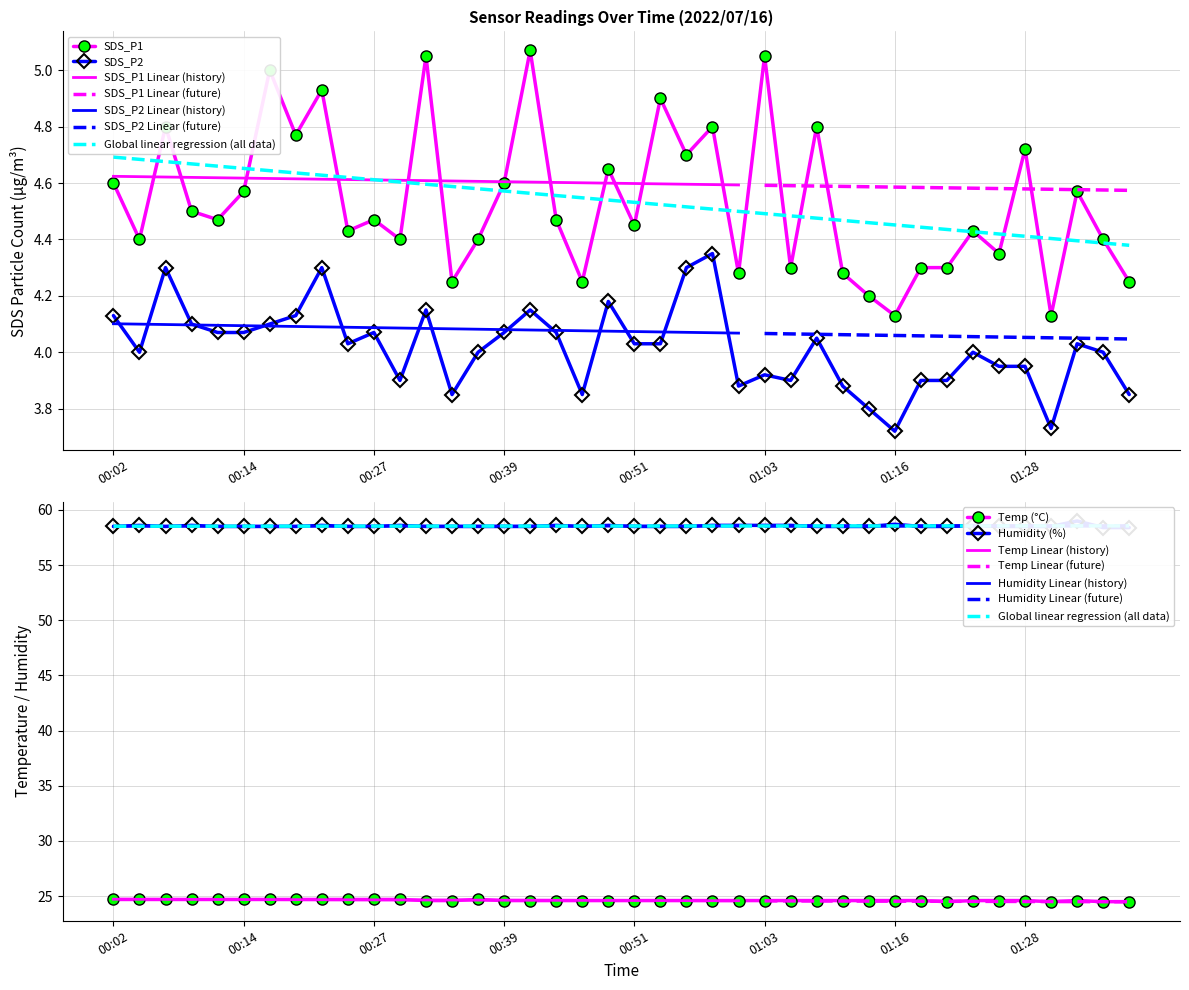

What is the sum of all Humidity values?

2341.6